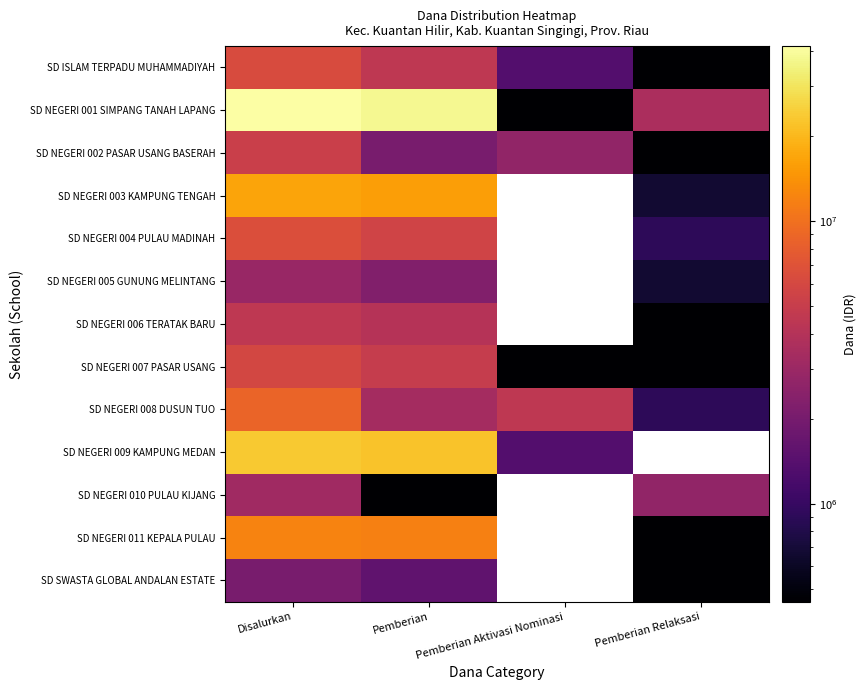

Count the number of data series in this chart.

13